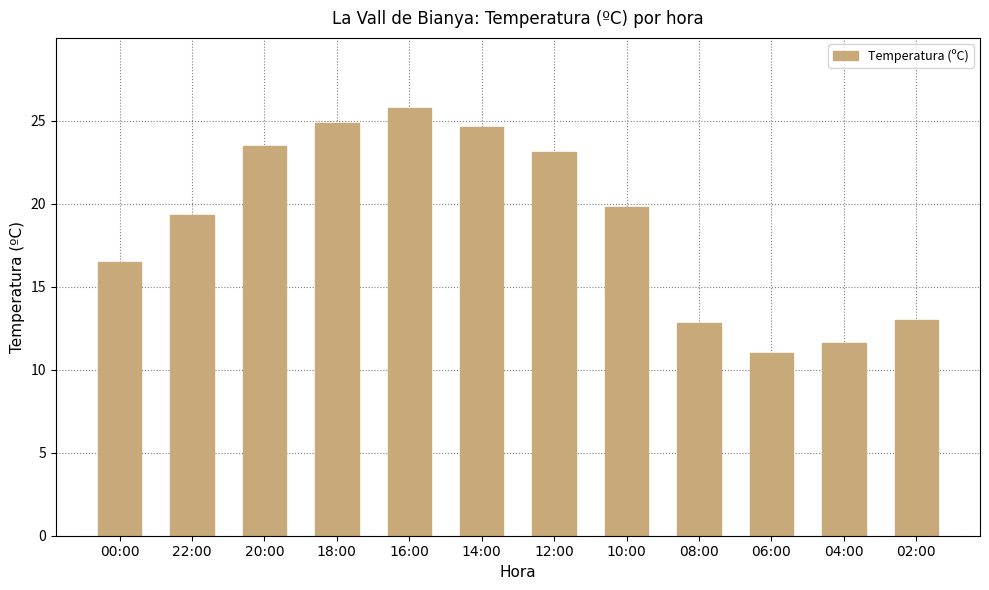

Between 04:00 and 16:00, which is larger?

16:00